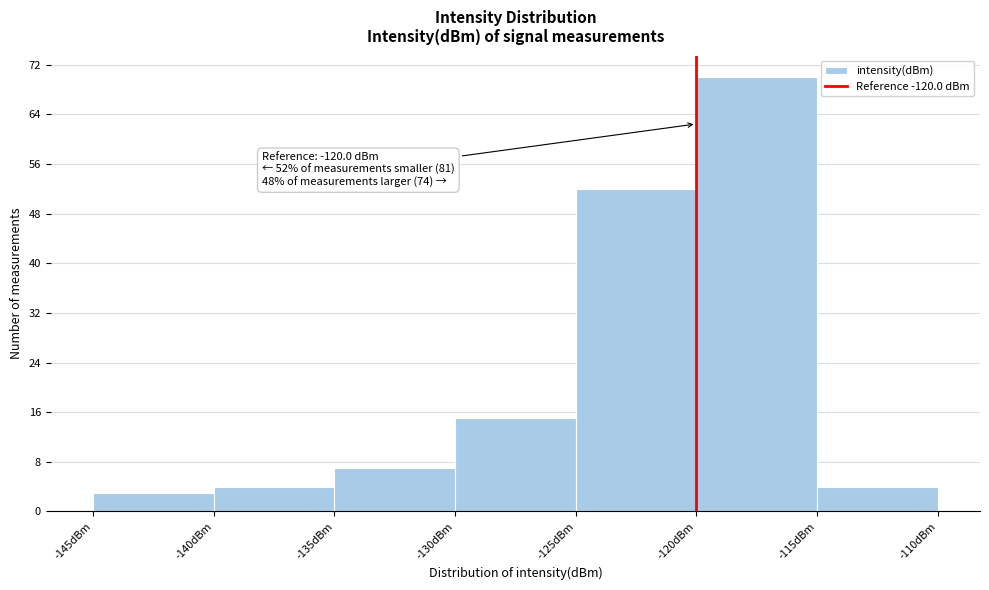

Over which range of the x-axis is the bar tallest?

-120 to -115